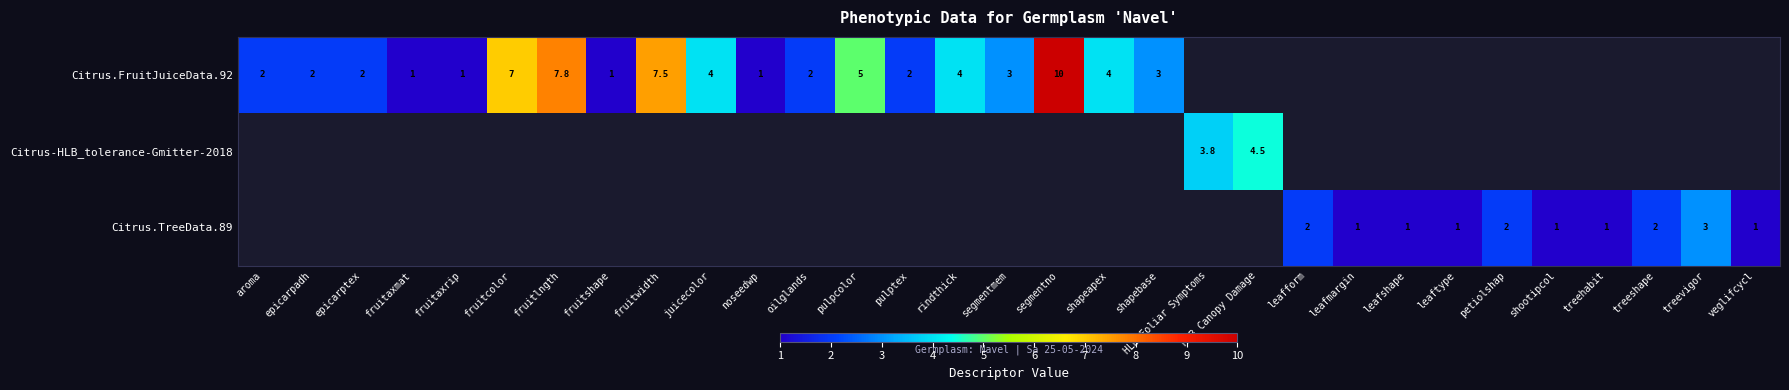

True or false: Citrus.FruitJuiceData.92 has a value of 1.0 at fruitaxmat.

True